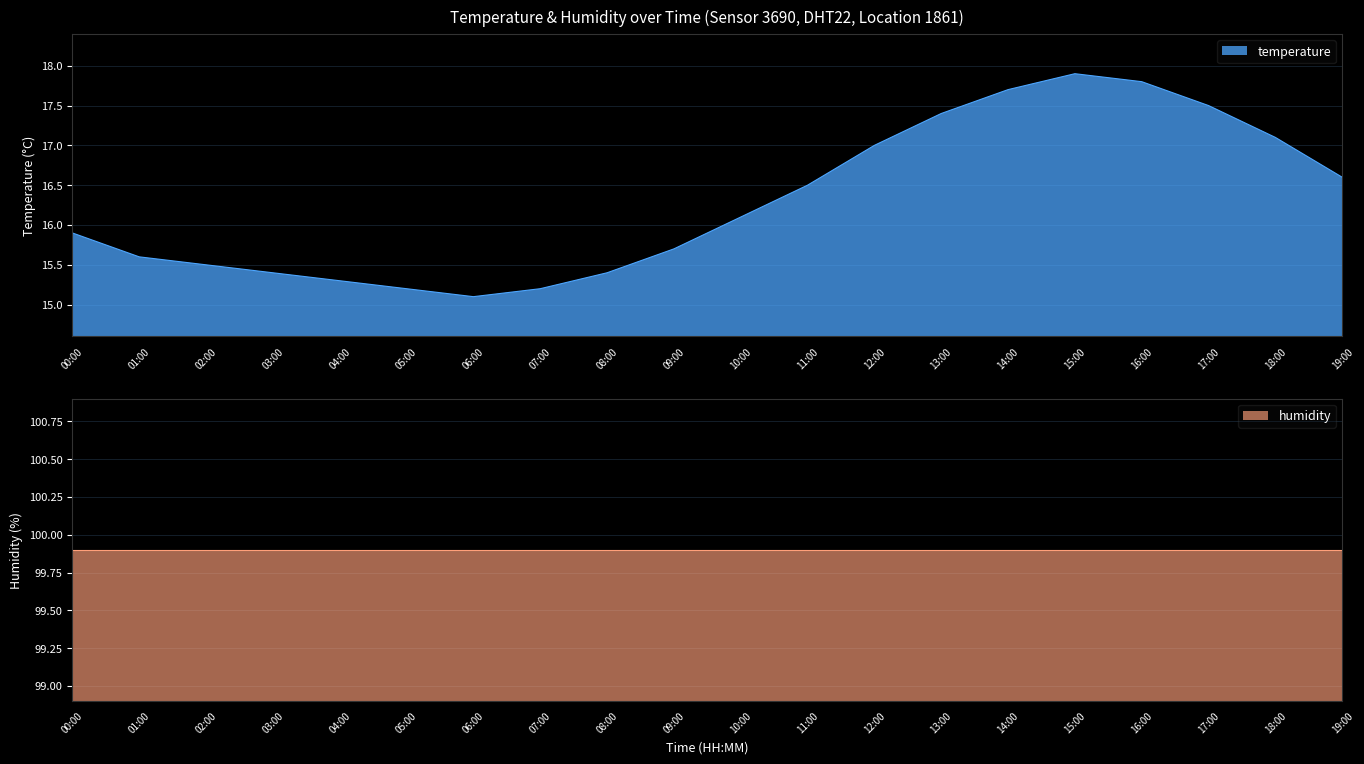

Read the value at 06:00.

15.1